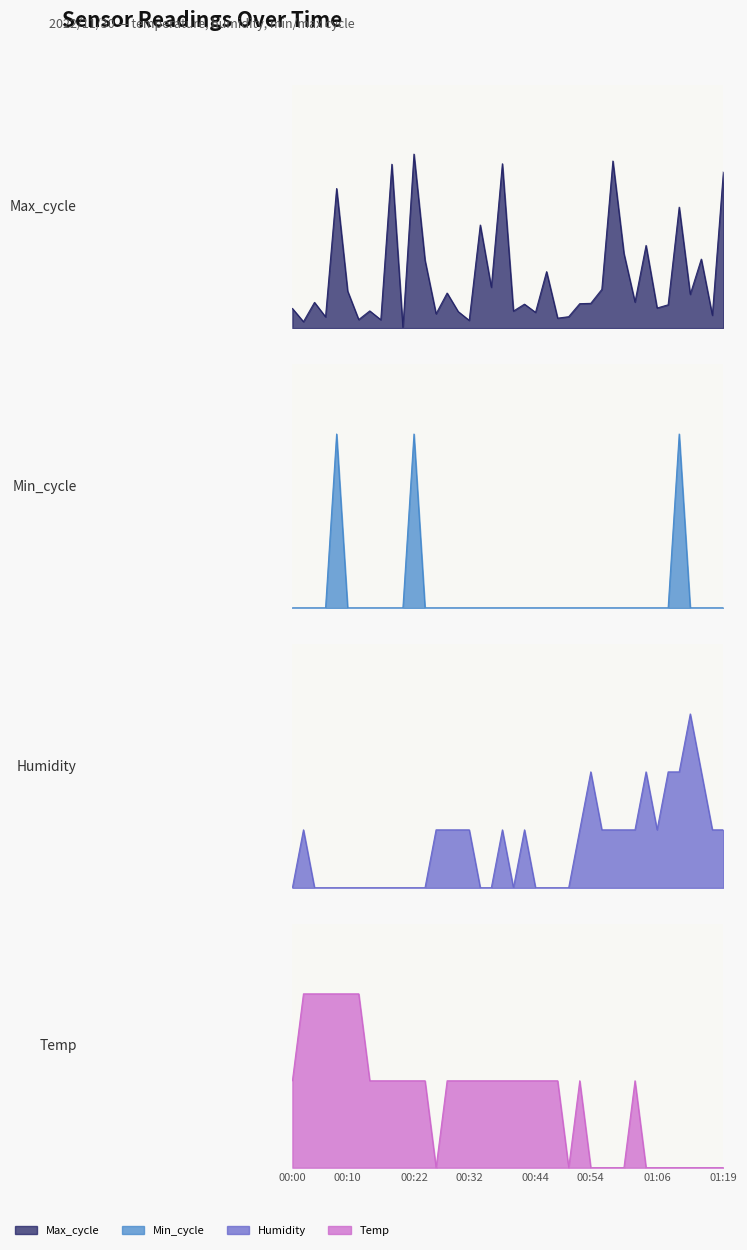

What is the label of the 5th point from the right?

01:11